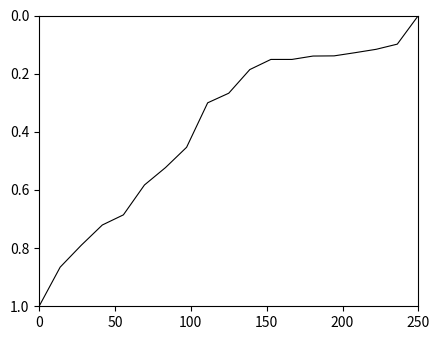

What is the maximum value shown in the chart?

1.0